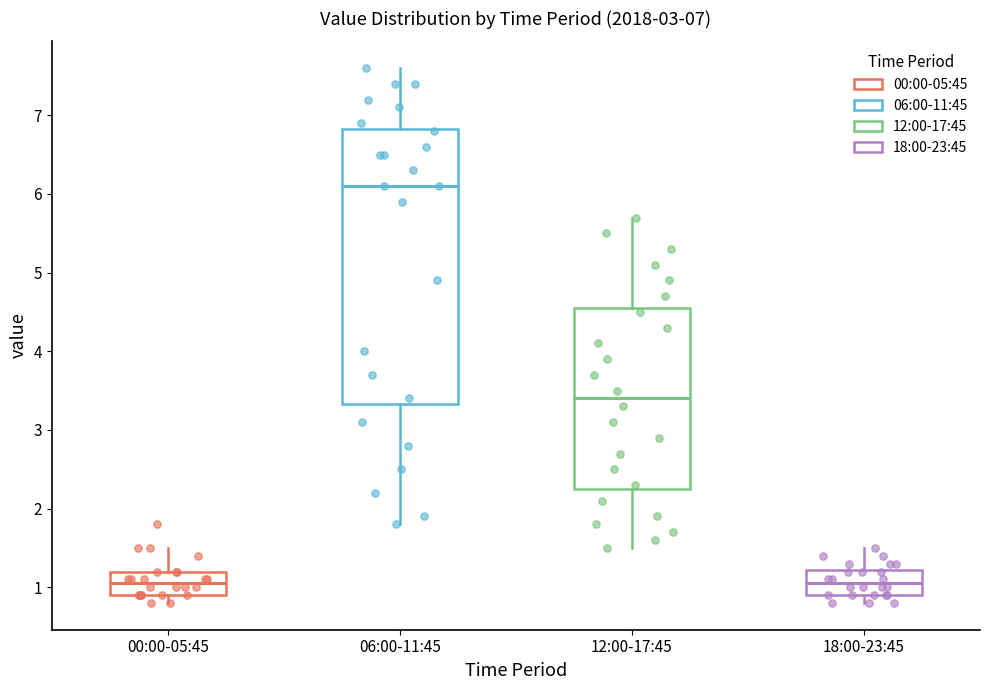

Which box is the tallest, from its lower edge to its upper edge?

06:00-11:45